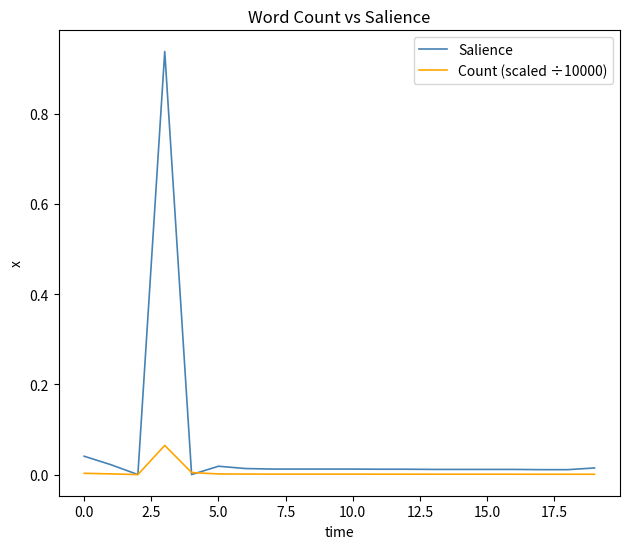

Which series has the largest total across all categories?

Salience